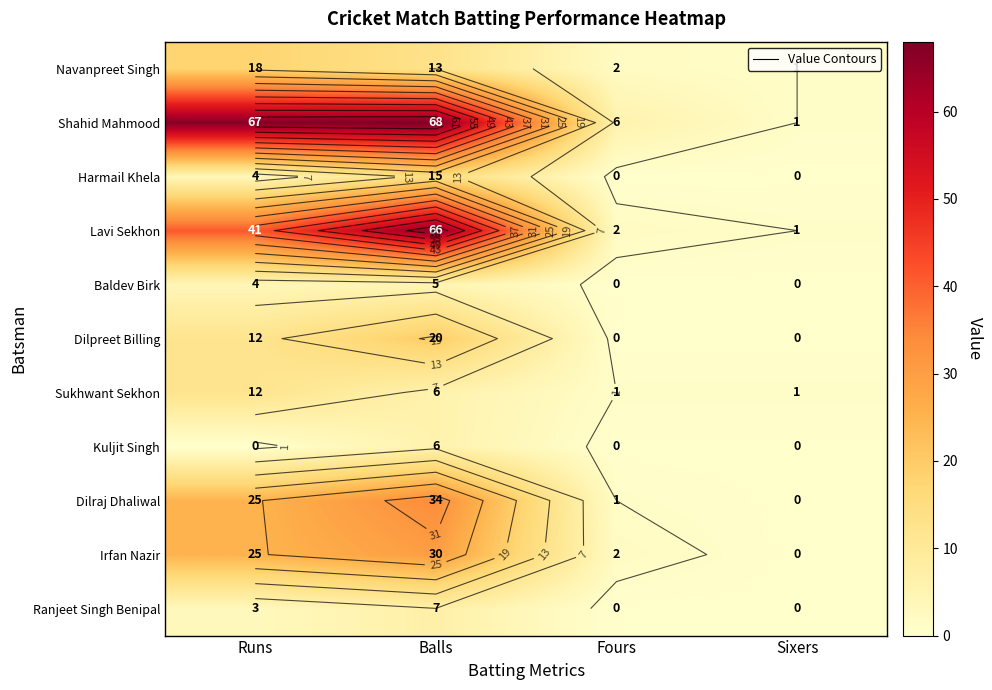

True or false: Shahid Mahmood has a value of 0 at Sixers.

False